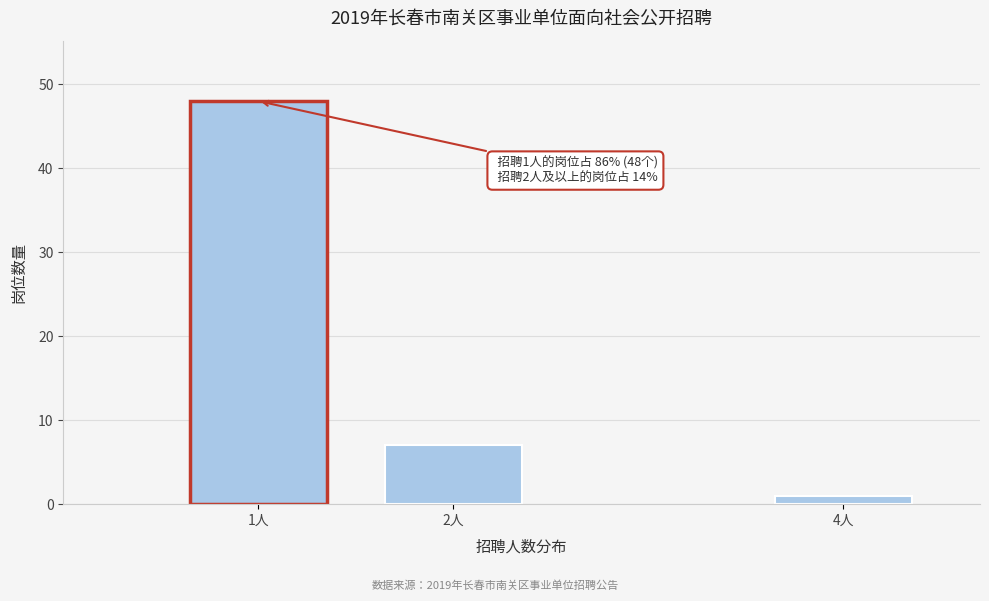

Reading right to left, what are all the values shown in this chart?

1	7	48